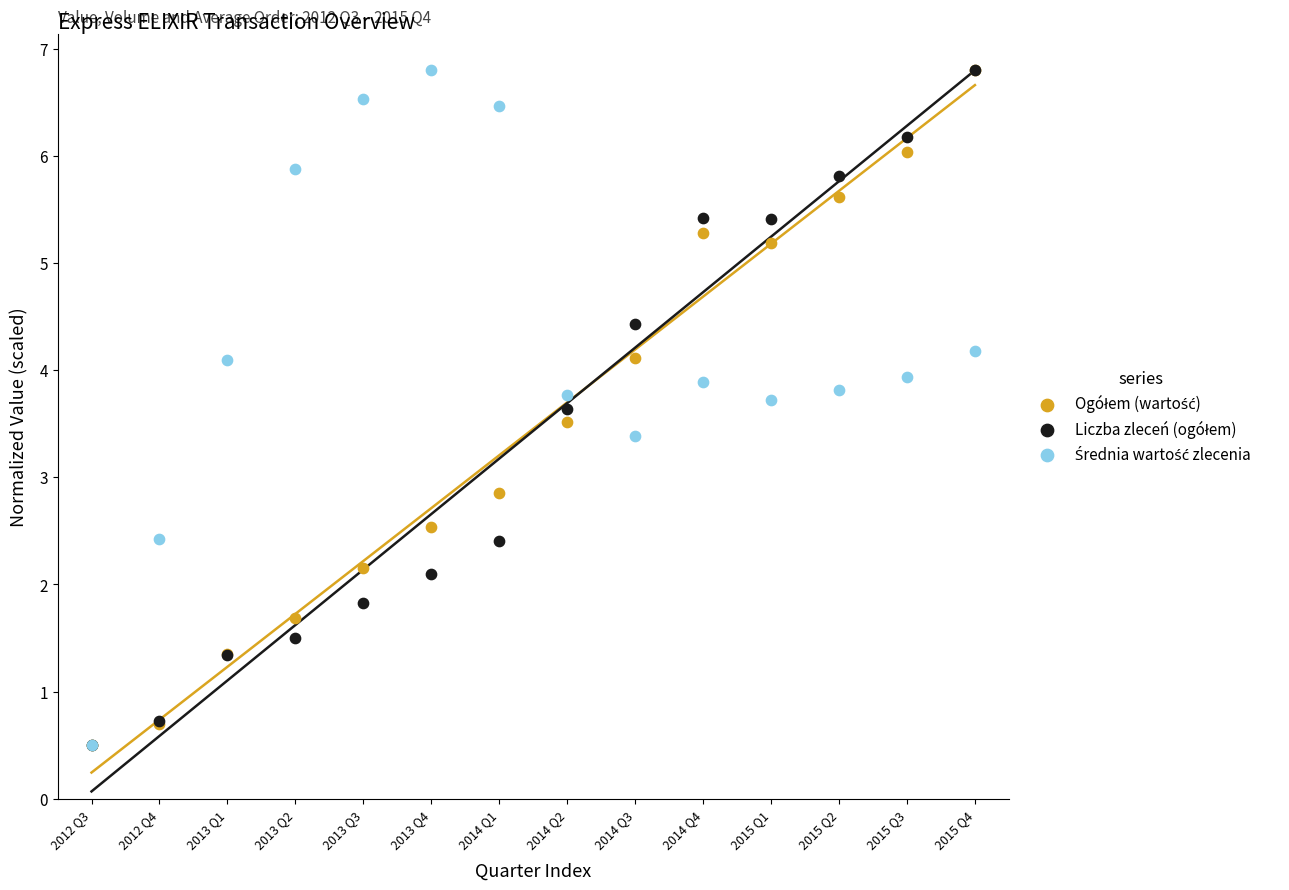

Across all series, what Y value is closest to 3?

2.9